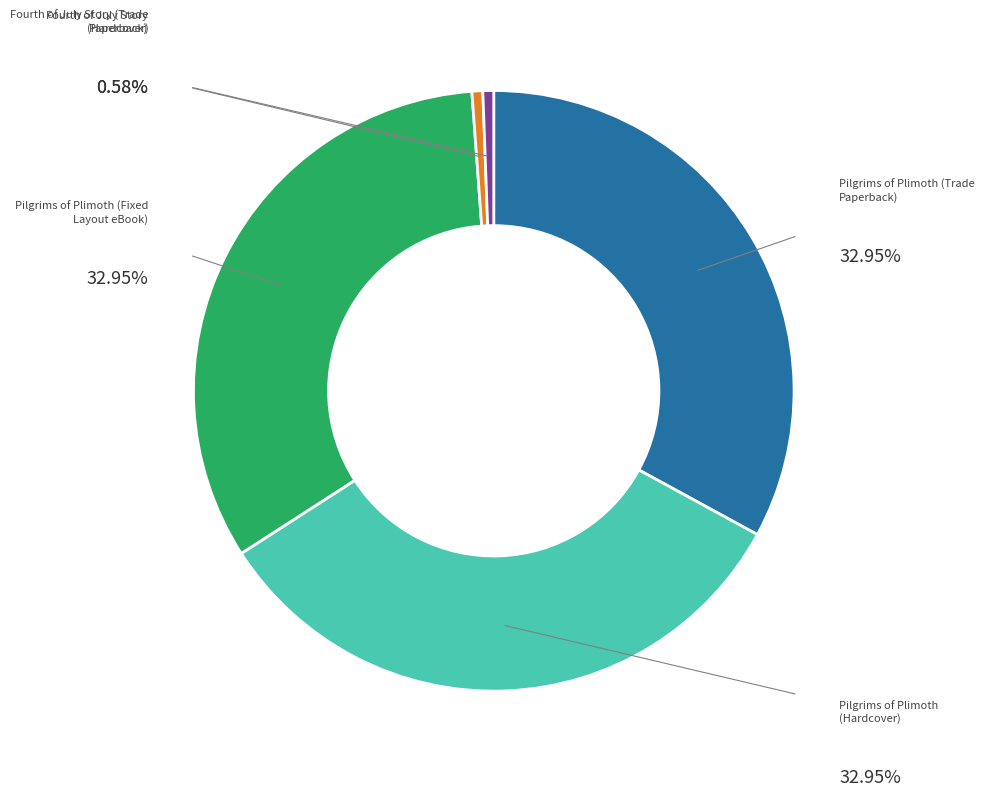

Is there any slice that represents more than half of the pie?

No